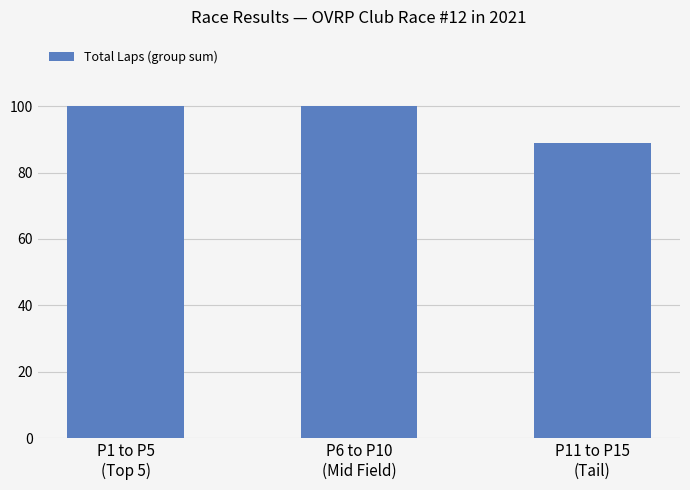

What is the average value?

96